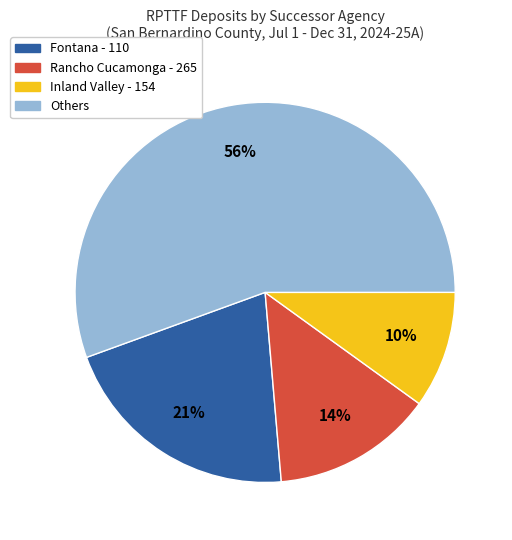

Is it true that Inland Valley - 154 is 5% of the pie?

False